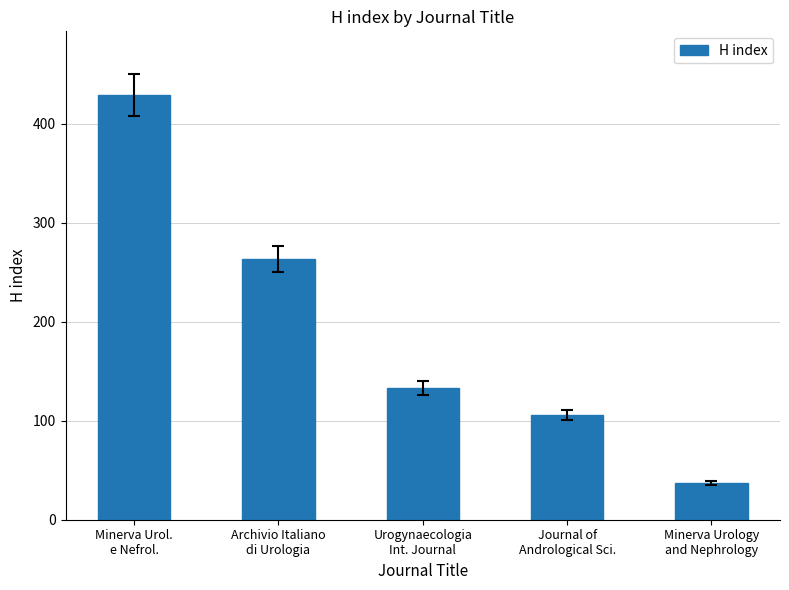

Reading left to right, transcribe all the data shown in this chart.

429	263	133	106	37